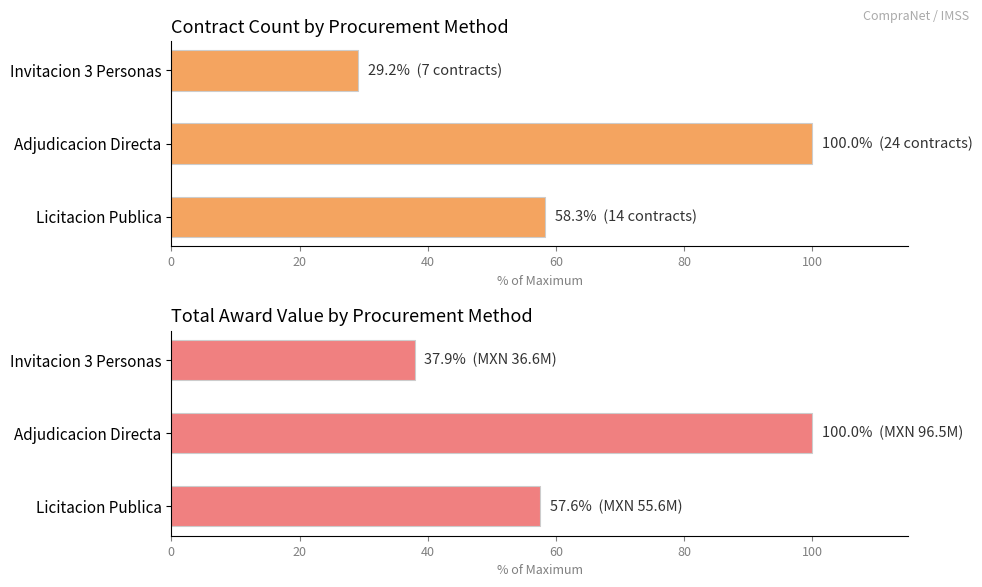

Reading left to right, list all the values displayed in this chart.

Number of Contracts: 58.3	100.0	29.2
Total Award Value (MXN): 57.6	100.0	37.9